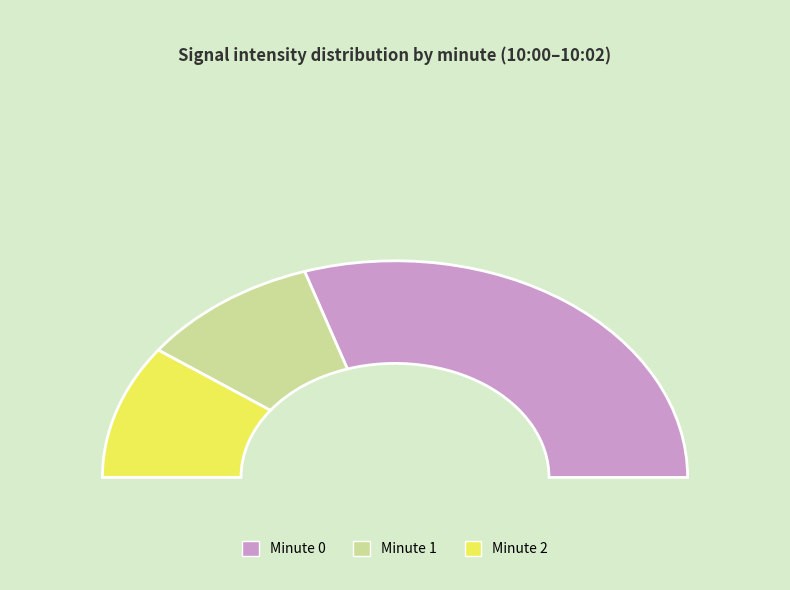

Is it true that Minute 0 is 60% of the pie?

True